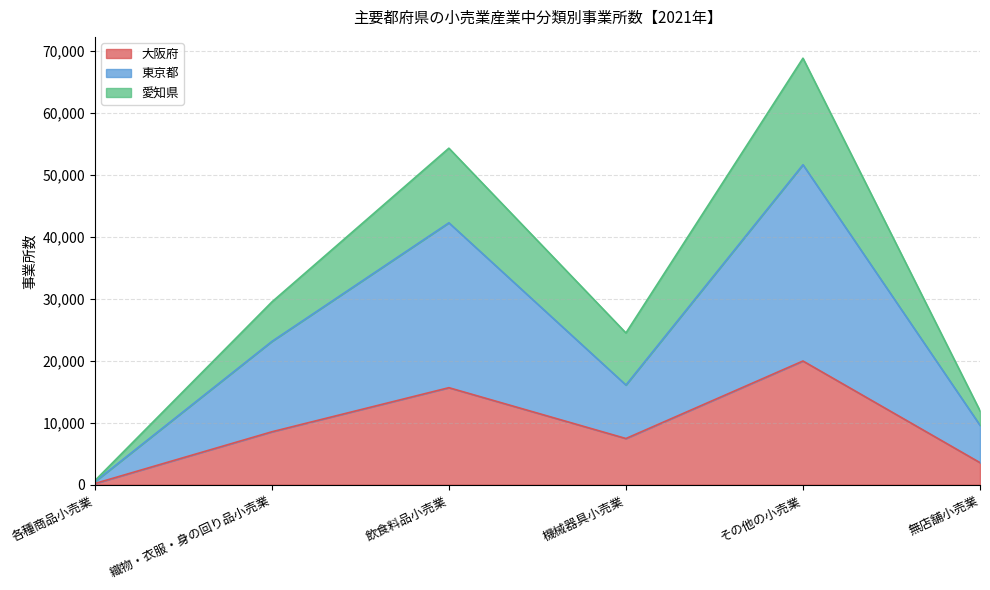

How many values in the 東京都 series exceed 23122?

2